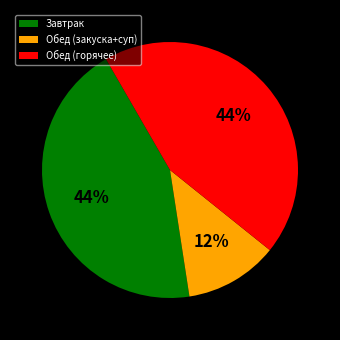

To the nearest percent, what portion does Завтрак represent?

44%